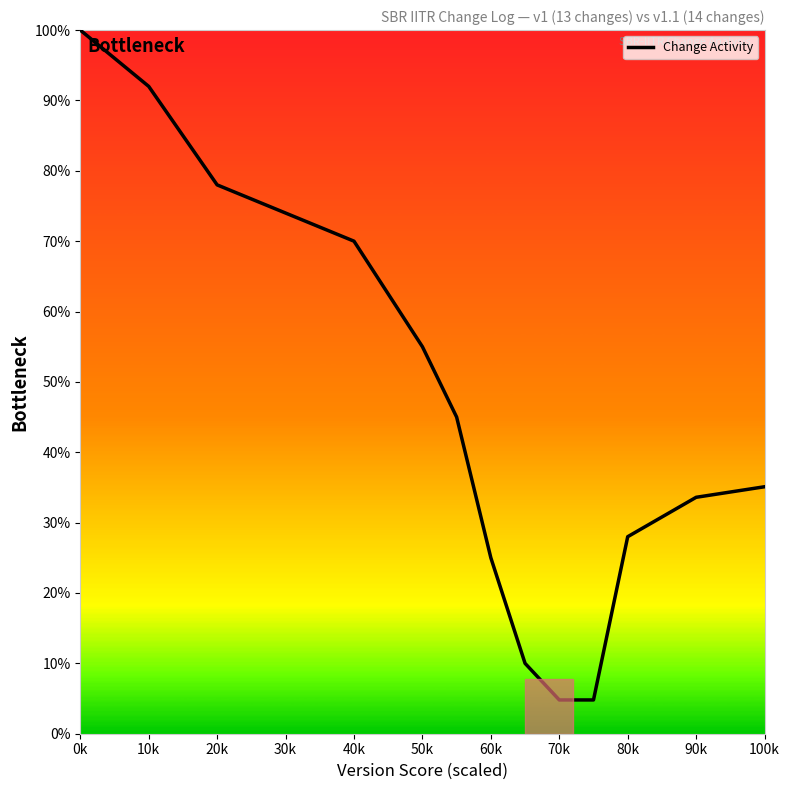

What is the smallest value displayed?

4.8